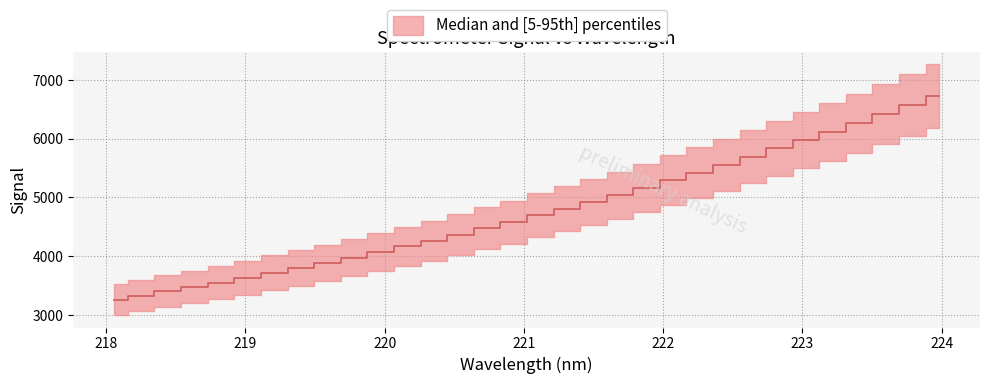

What is the smallest value displayed?

3260.7